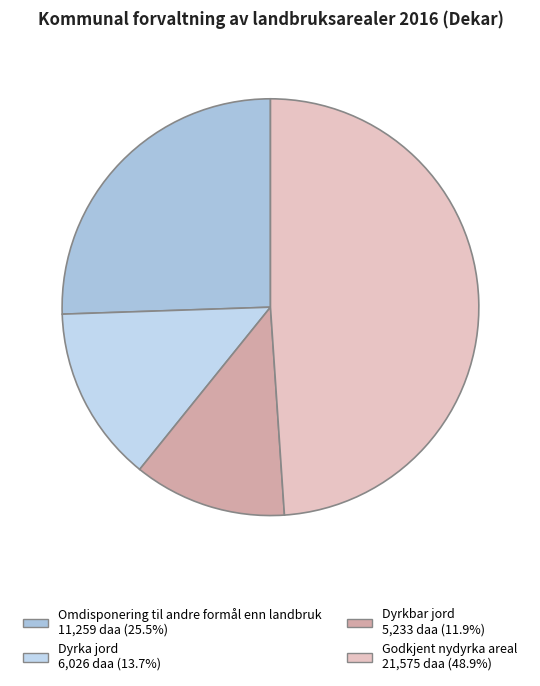

What is the change in value from Omdisponering til andre formål enn landbruk to Godkjent nydyrka areal?

+10316